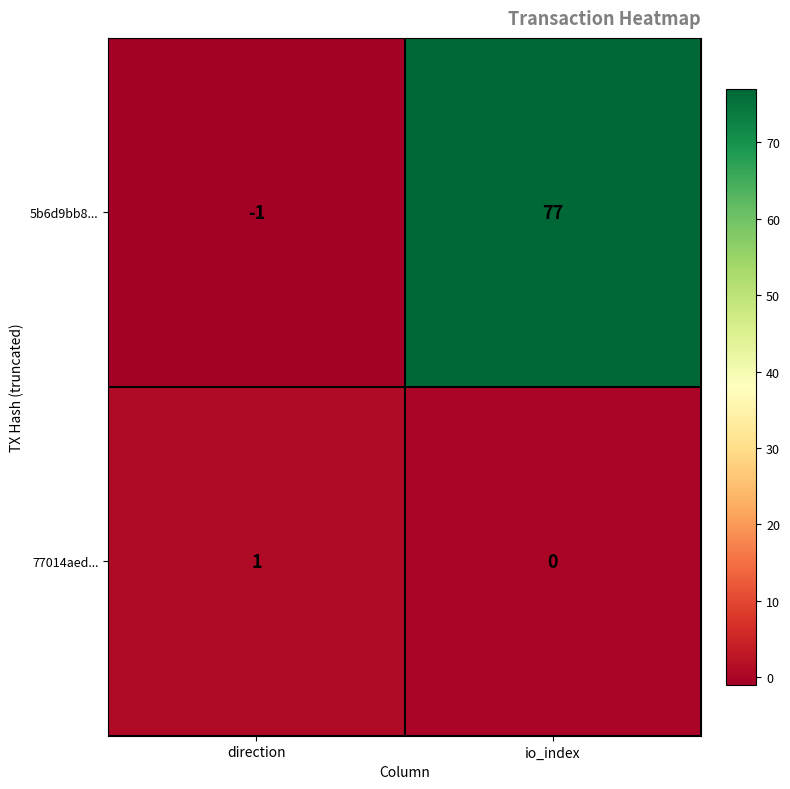

How many positive values does the 77014aed... series have?

1